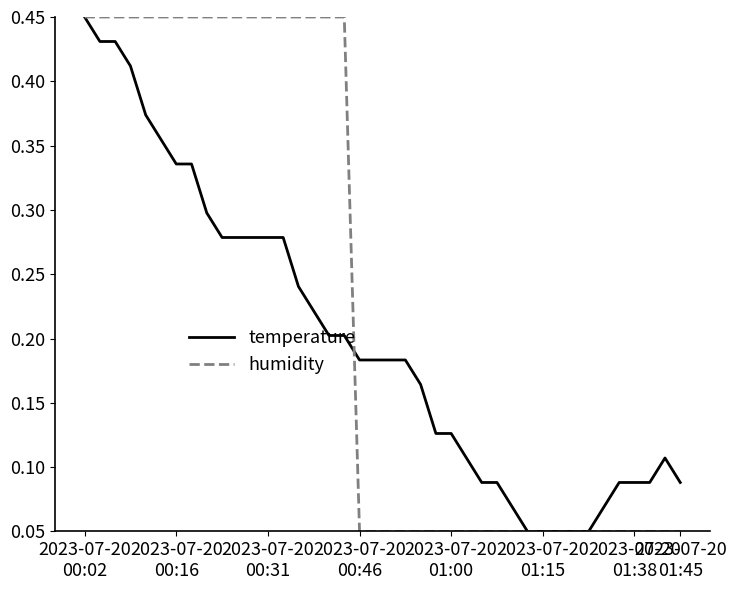

Which series has the largest total across all categories?

humidity